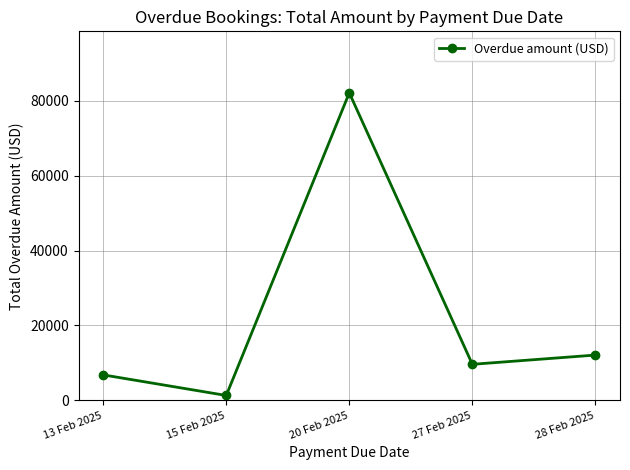

List the labels in order of value, largest first.

20 Feb 2025, 28 Feb 2025, 27 Feb 2025, 13 Feb 2025, 15 Feb 2025